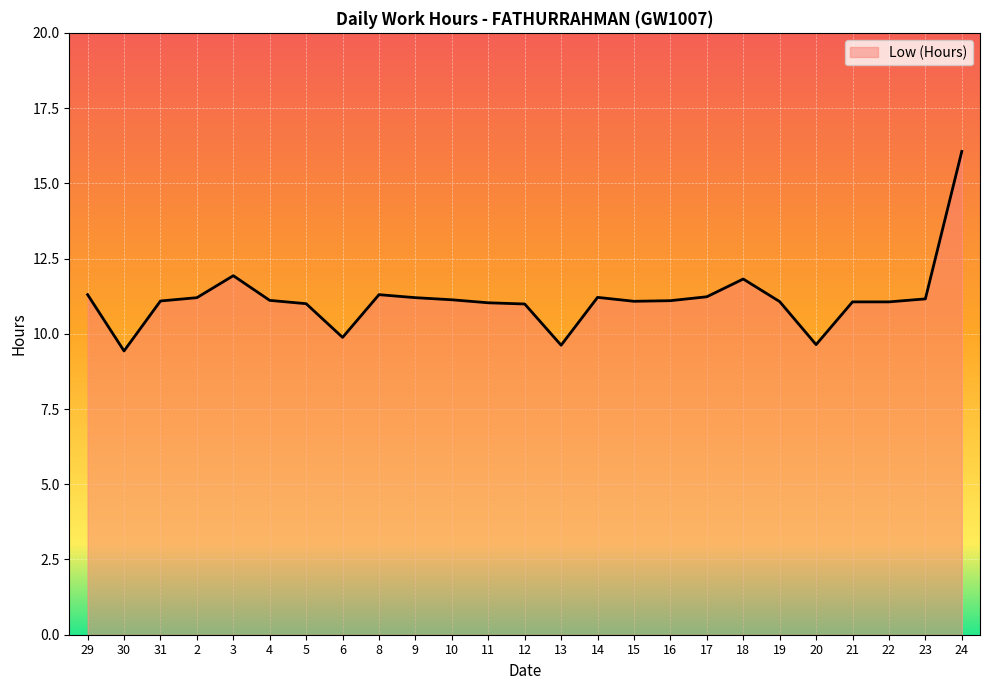

Between 3 and 14, which is larger?

3